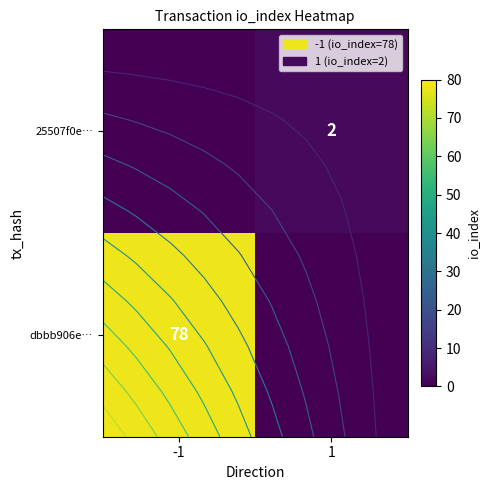

At which category does the chart reach its minimum across all series?

1